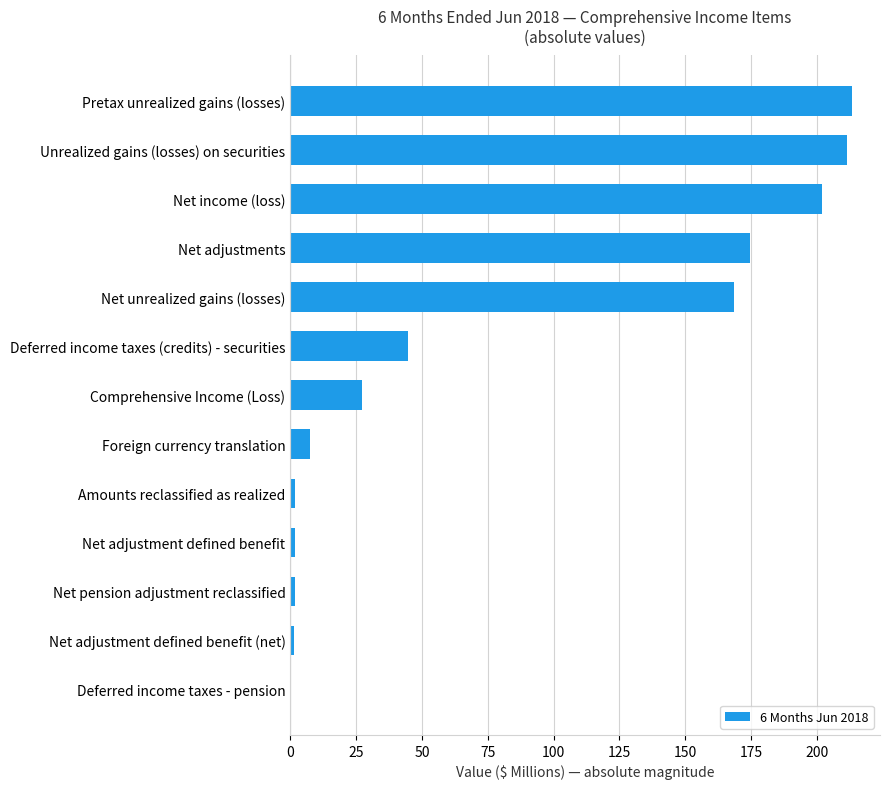

At which label is the value closest to 106?

Deferred income taxes (credits) - securities